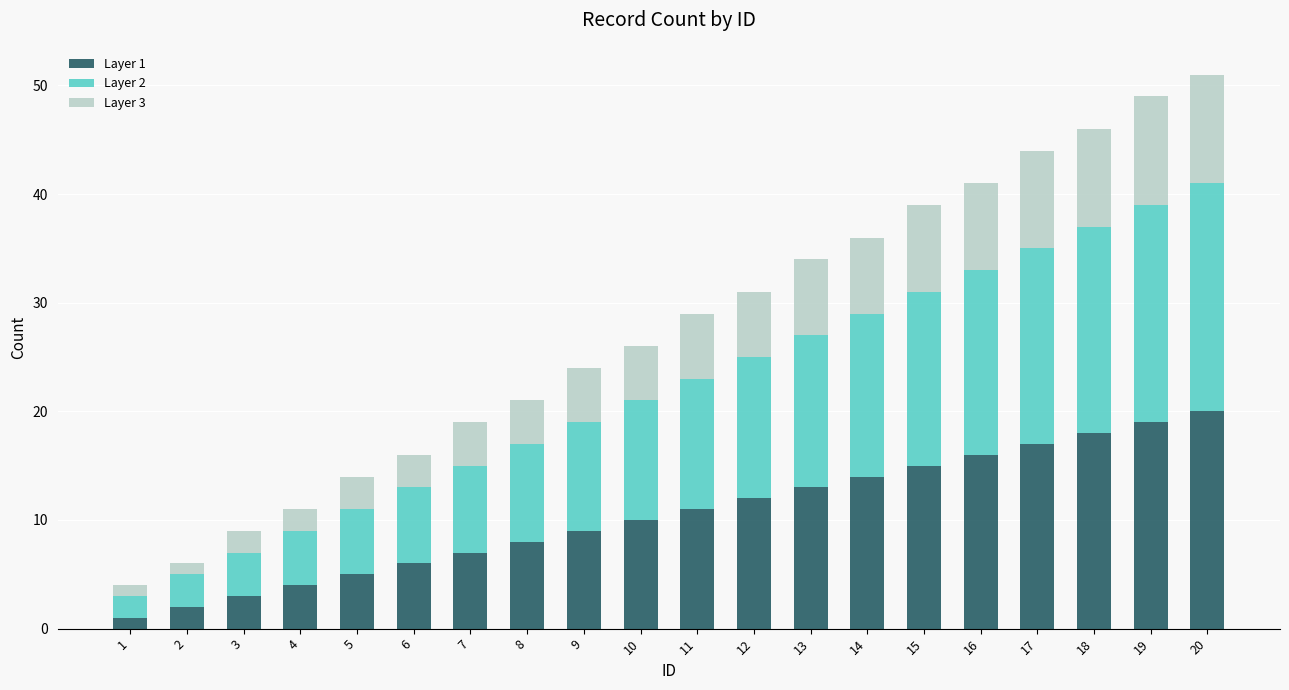

True or false: Layer 1 has a value of 4 at 14.

False